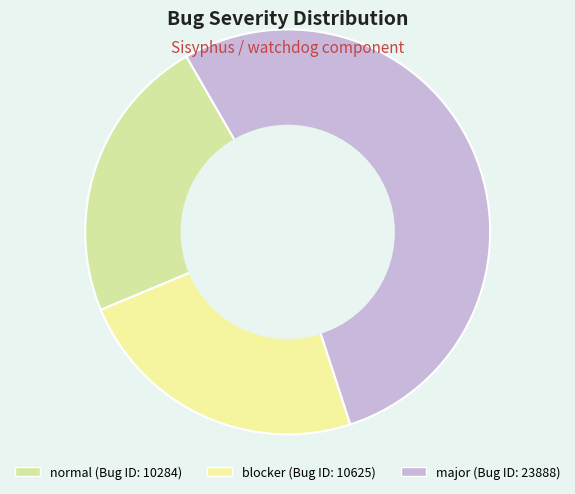

The normal slice represents 23% of the pie. True or false?

True